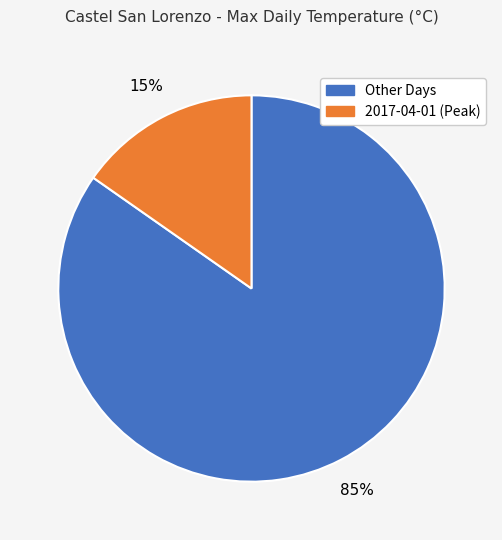

To the nearest percent, what is the average slice percentage?

50%